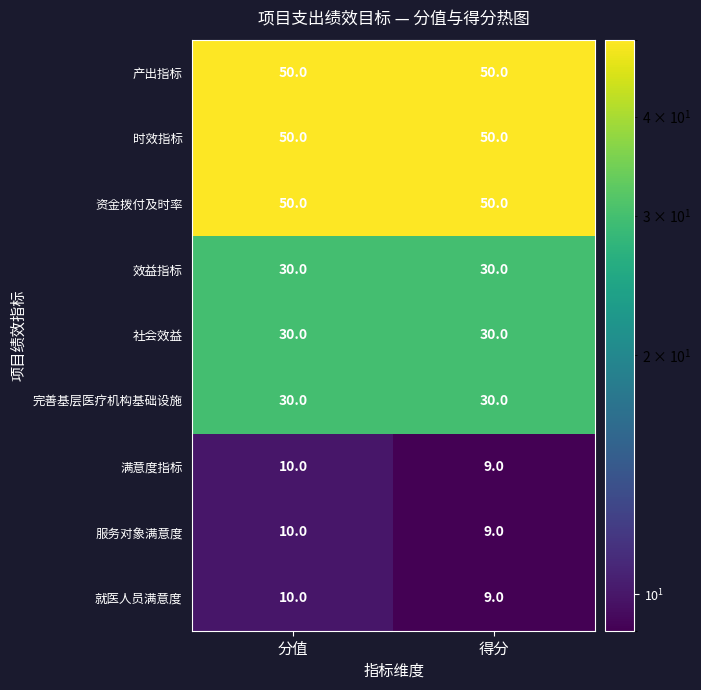

What is the lowest value of the 时效指标 series?

50